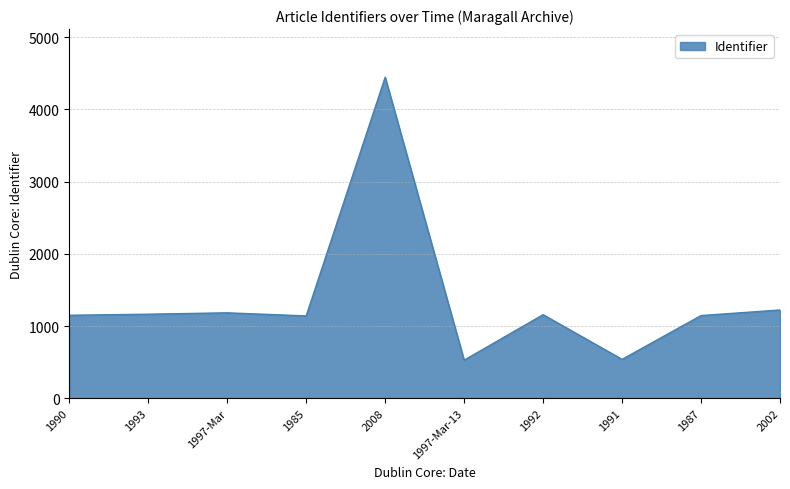

What is the maximum value shown in the chart?

4446